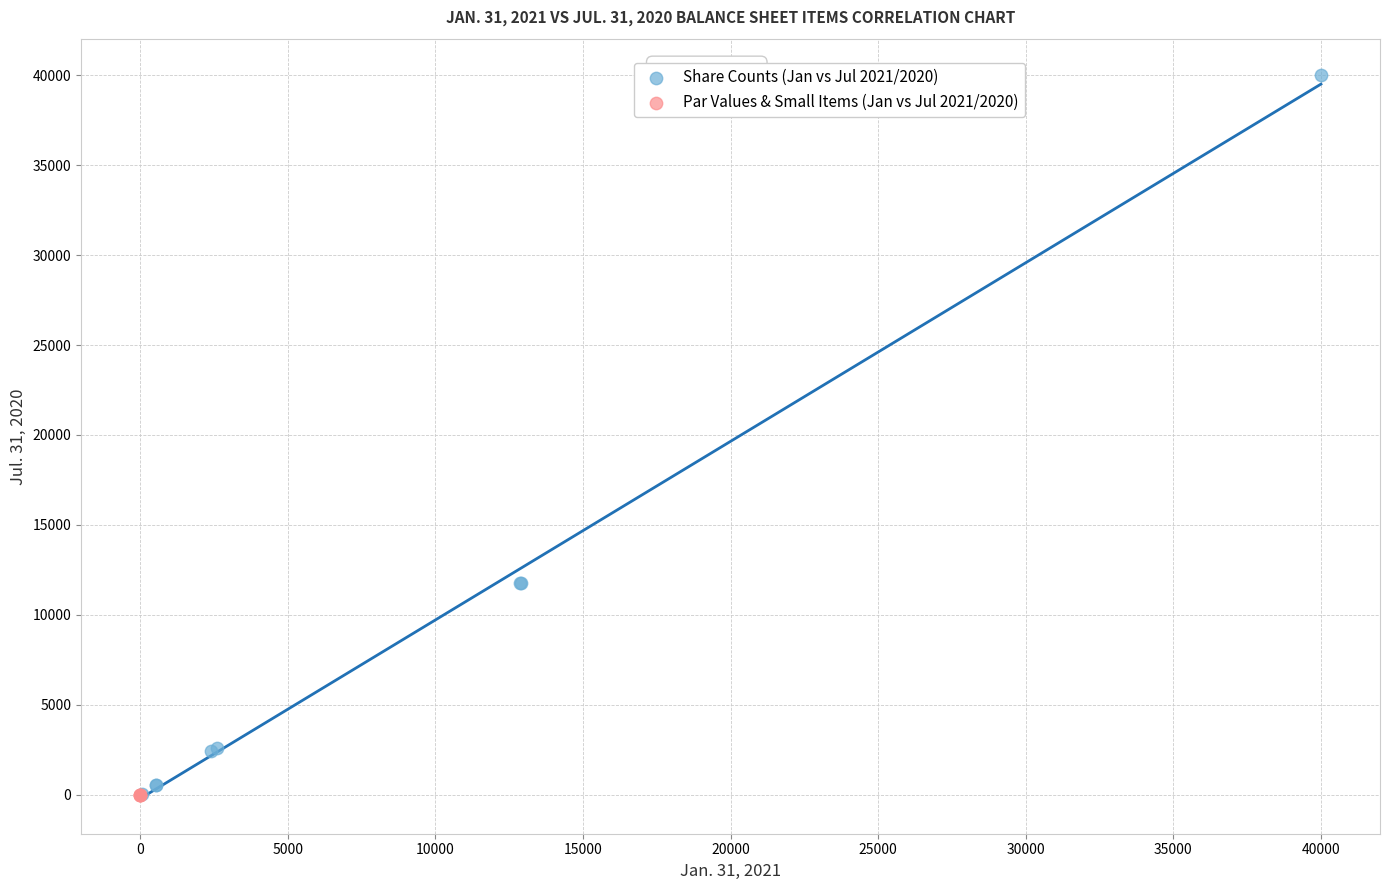

Which series contains the highest Y value?

Share Counts (Jan vs Jul 2021/2020)